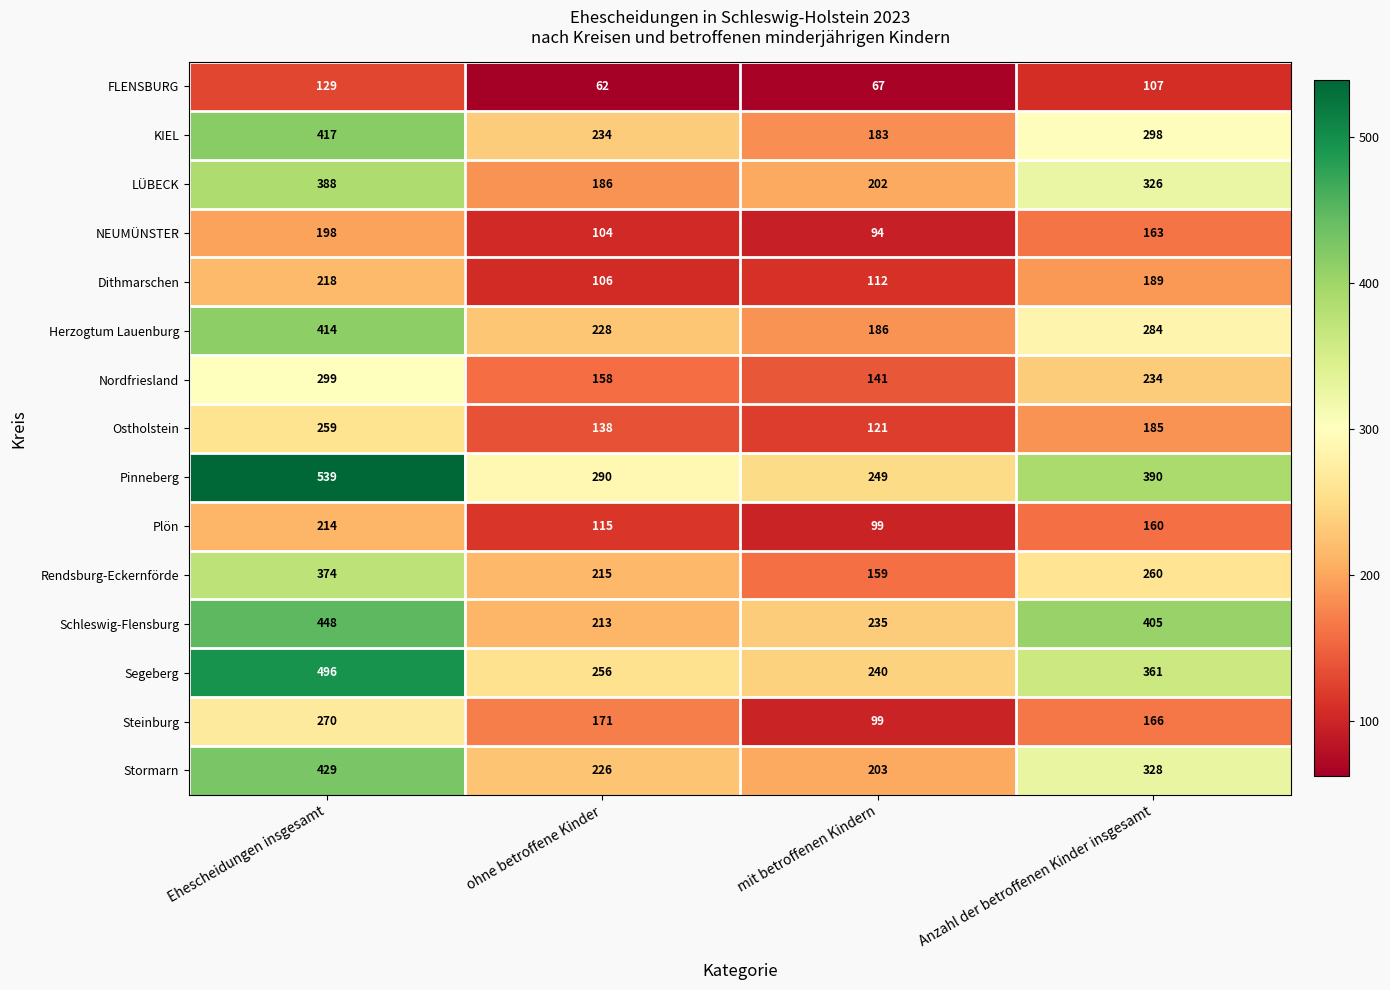

The LÜBECK series shows 124 at mit betroffenen Kindern. True or false?

False